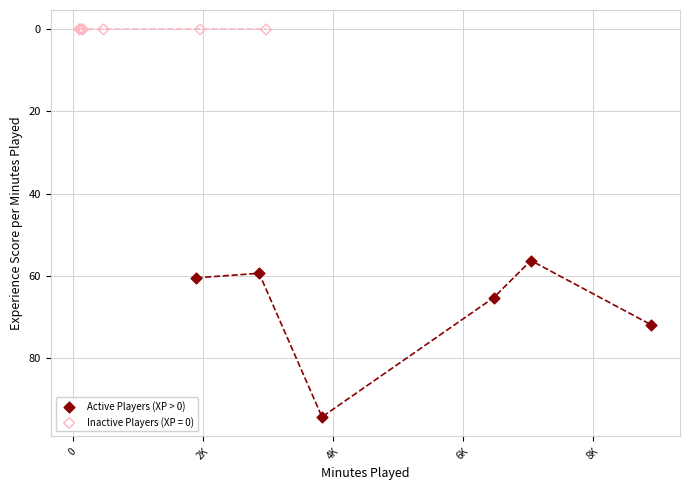

Which series reaches the maximum Y coordinate?

Active Players (XP > 0)